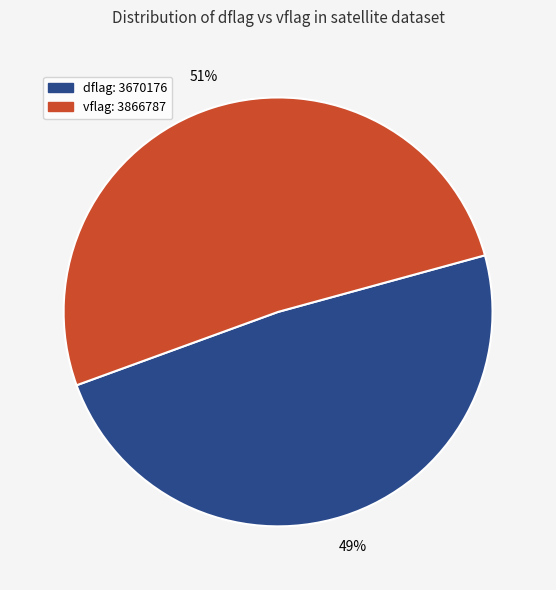

Which category has the biggest portion of the pie?

vflag: 3866787